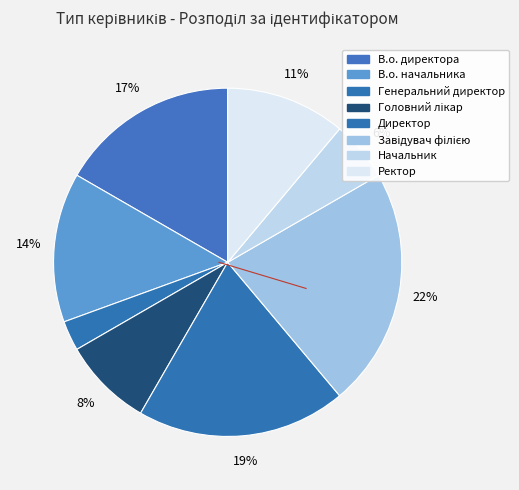

Count the number of slices in the pie.

8